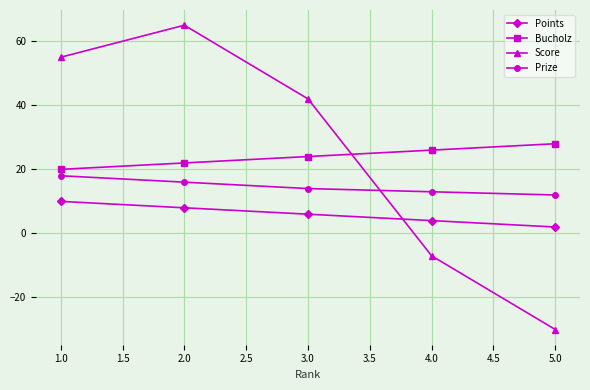

Which series has the widest spread of values?

Score